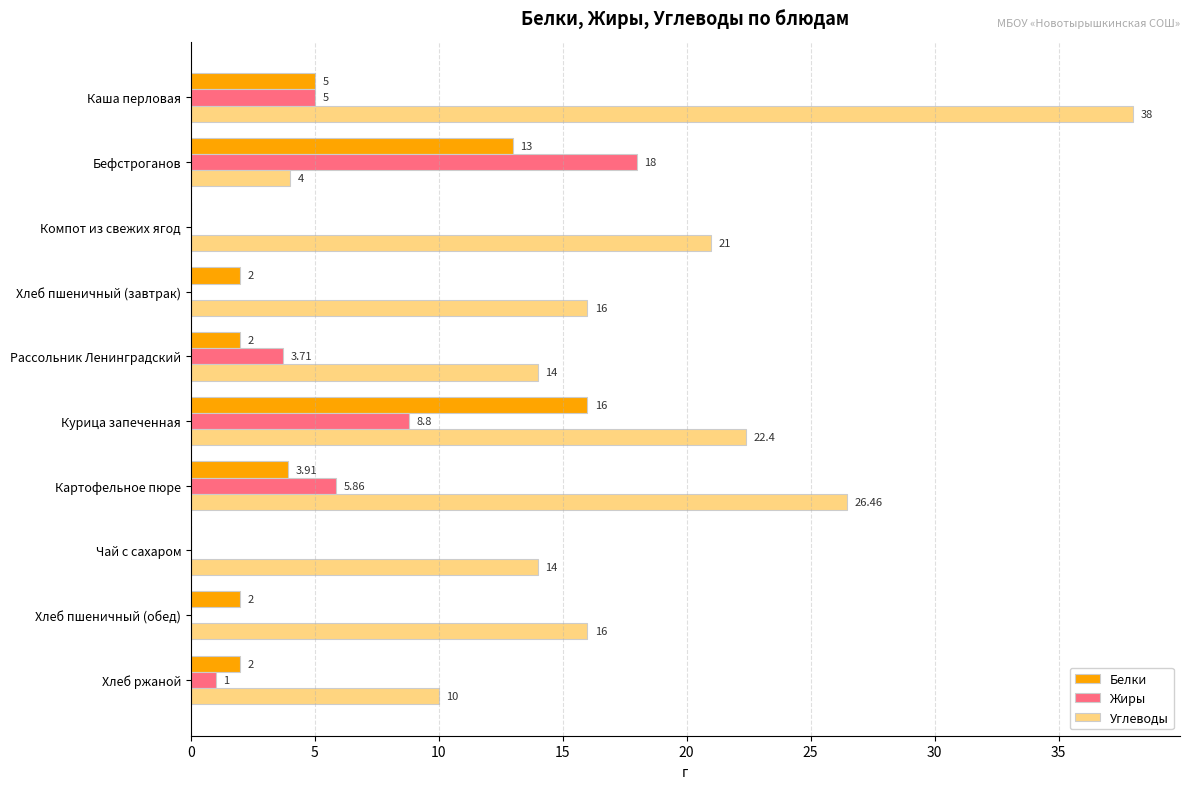

What is the total value across all series at Чай с сахаром?

14.0